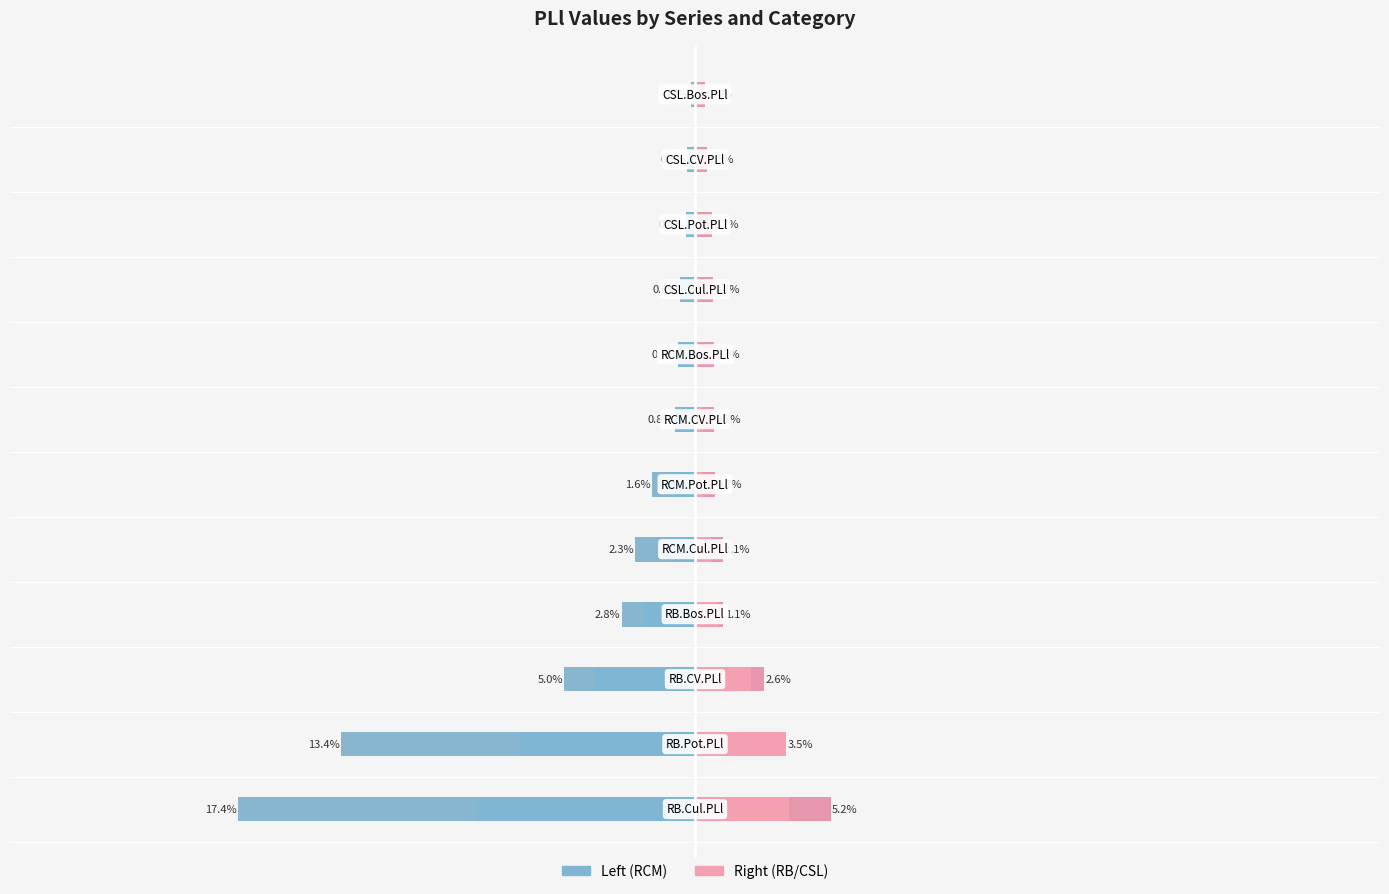

Does the chart contain stacked bars?

No